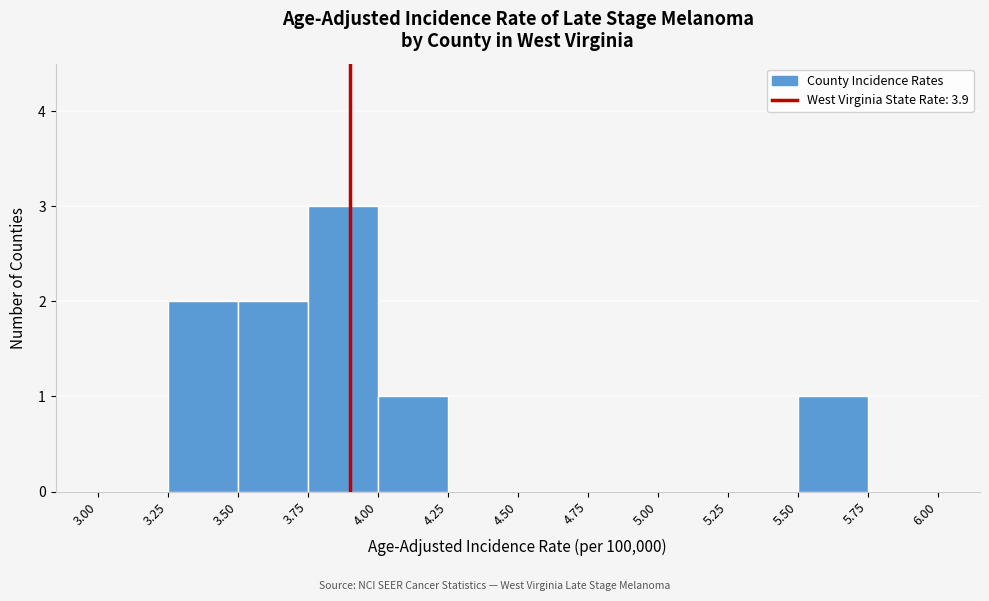

Reading left to right, list every bar in this chart as the range it spans on the x-axis followed by its height. The values are not printed on the chart, so give them approximately, as read against the axis.

3.00 to 3.25: 0
3.25 to 3.50: 2
3.50 to 3.75: 2
3.75 to 4.00: 3
4.00 to 4.25: 1
4.25 to 4.50: 0
4.50 to 4.75: 0
4.75 to 5.00: 0
5.00 to 5.25: 0
5.25 to 5.50: 0
5.50 to 5.75: 1
5.75 to 6.00: 0